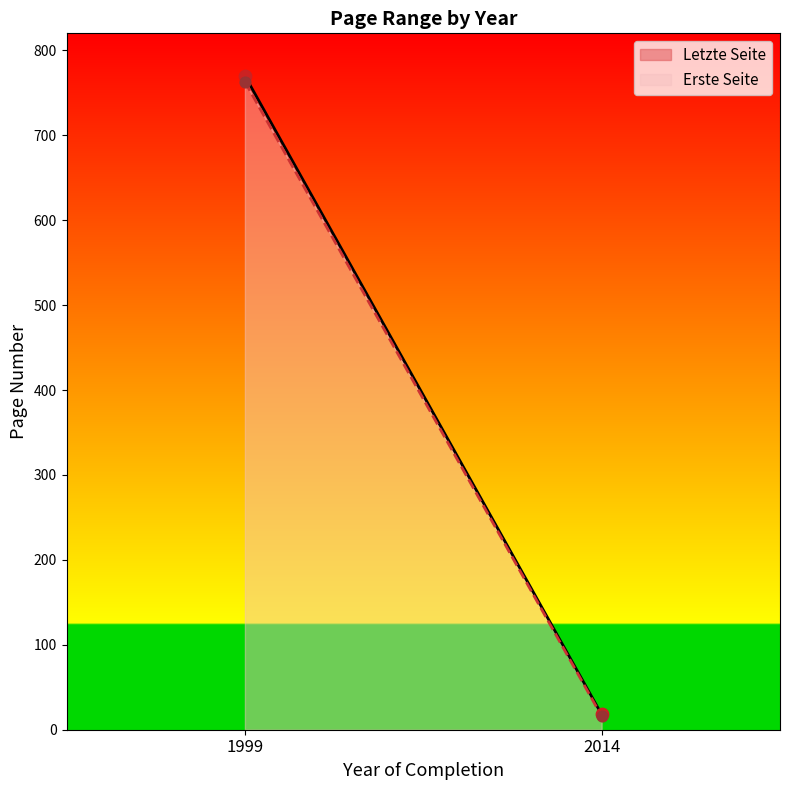

At which category is the sum across all series the highest?

1999